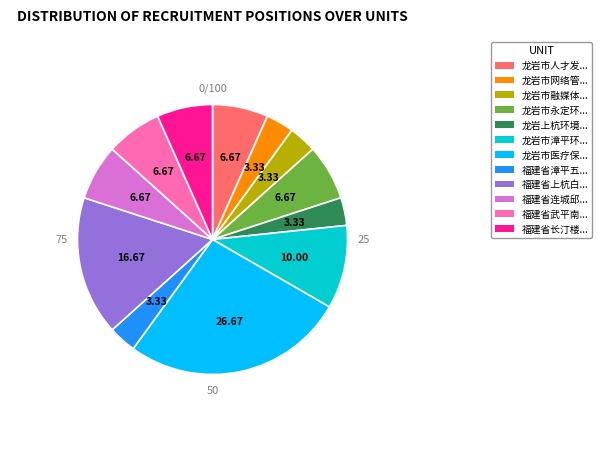

Does any single category account for the majority?

No